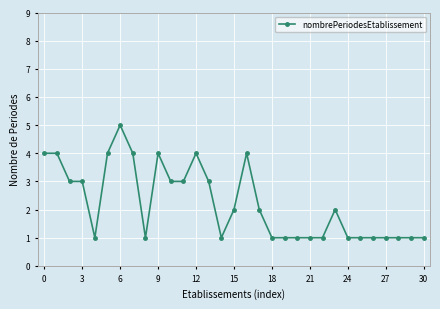

Reading left to right, extract all data points from this chart.

4	4	3	3	1	4	5	4	1	4	3	3	4	3	1	2	4	2	1	1	1	1	1	2	1	1	1	1	1	1	1